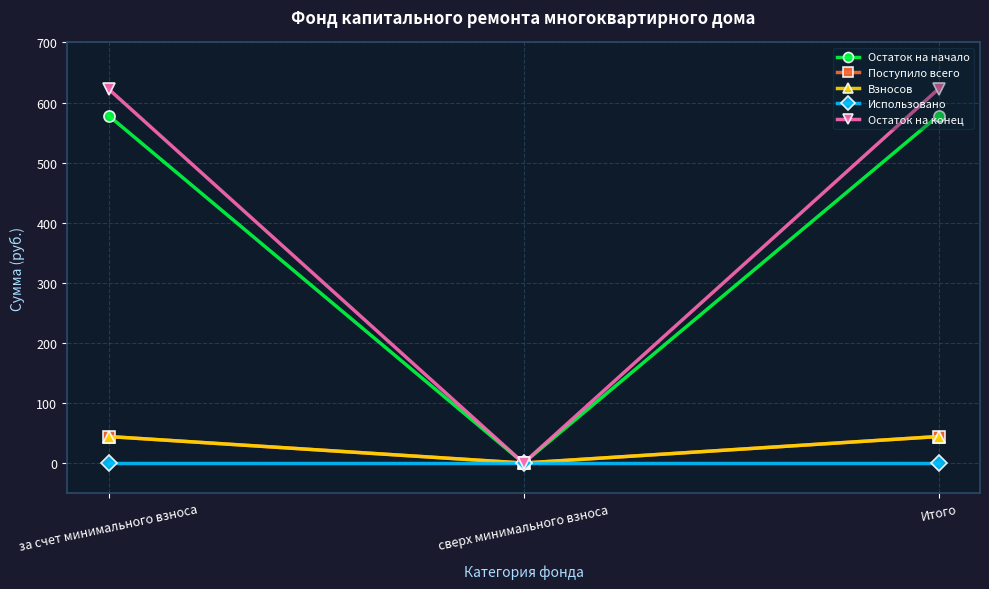

At which label does Взносов first exceed 44?

за счет минимального взноса